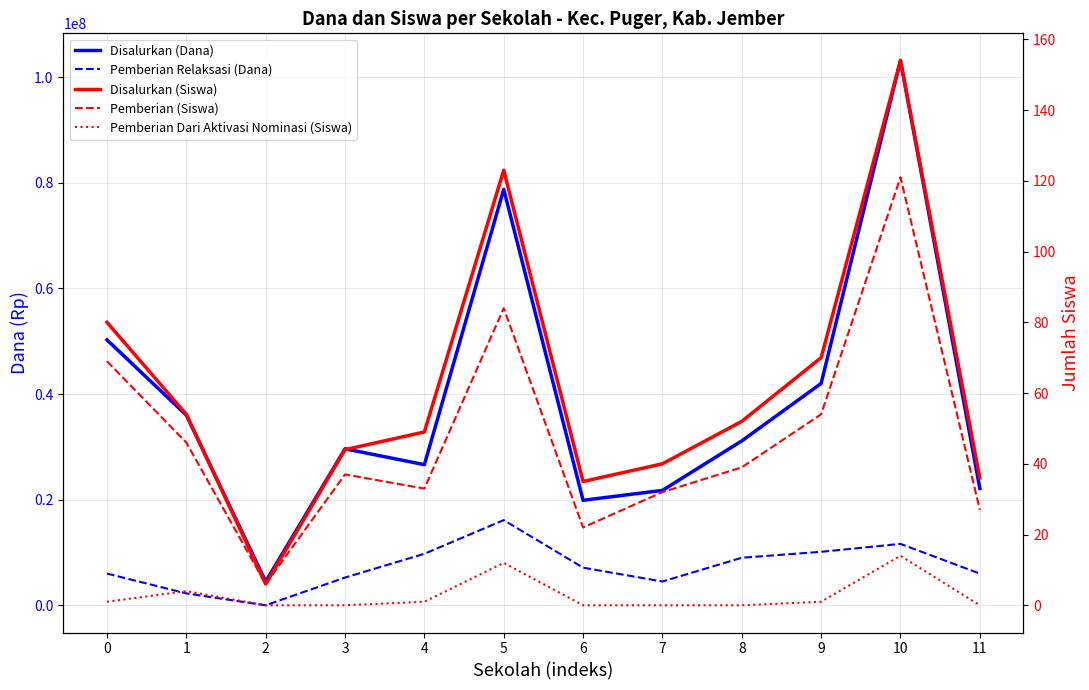

How many values in the Pemberian Dari Aktivasi Nominasi (Siswa) series exceed 1?

3